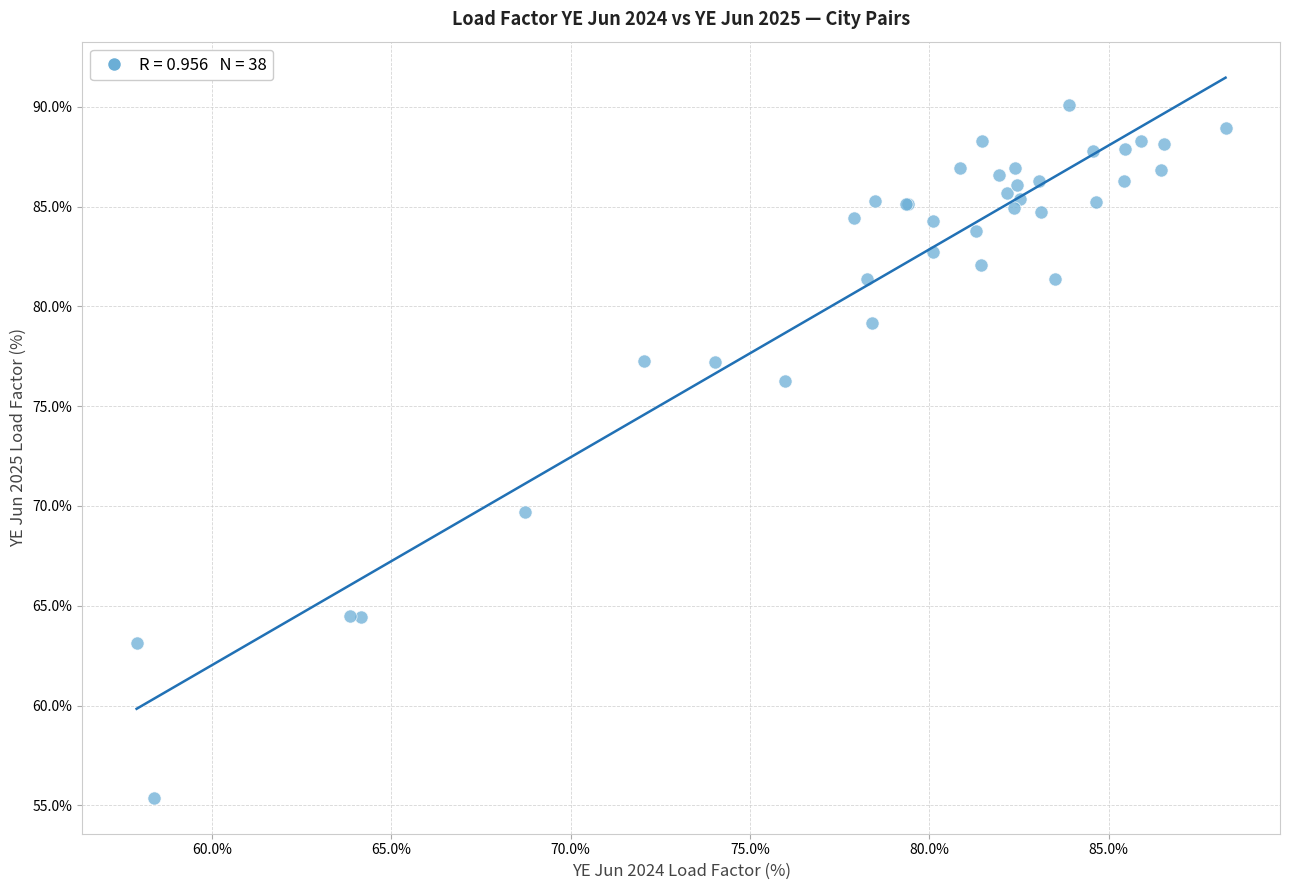

What Y value in the scatter plot is closest to 72?

69.7